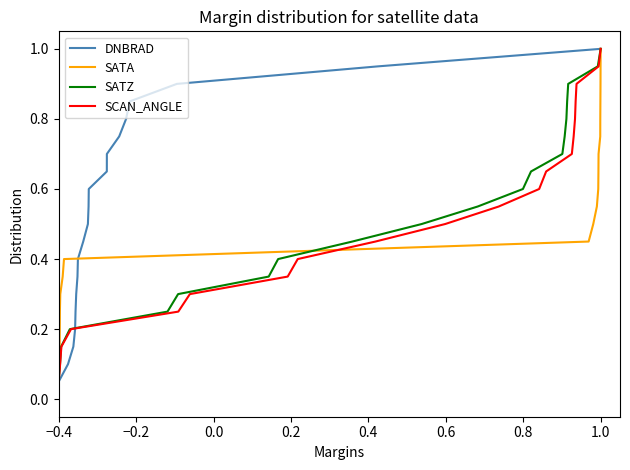

What is the minimum value for DNBRAD?

0.1